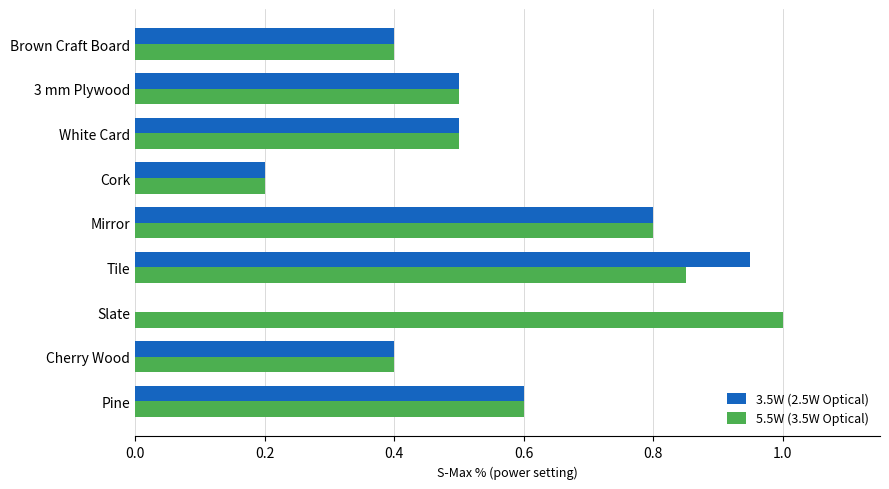

What is the sum of the 3.5W (2.5W Optical) values at White Card and 3 mm Plywood?

1.0